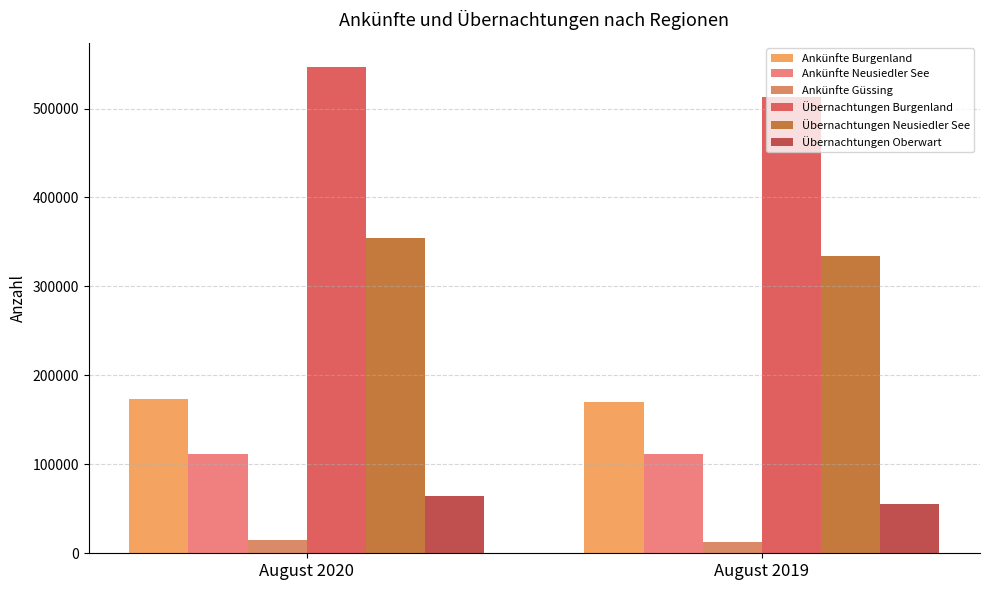

How many Ankünfte Güssing values are between 12813 and 14442?

2